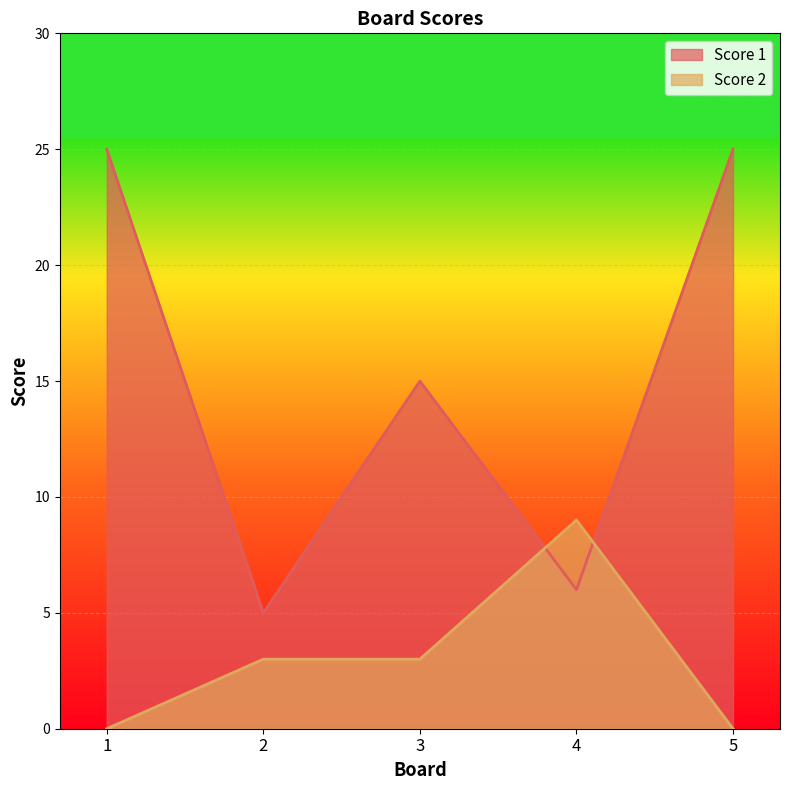

Rank the series by their average value, from lowest to highest.

Score 2, Score 1